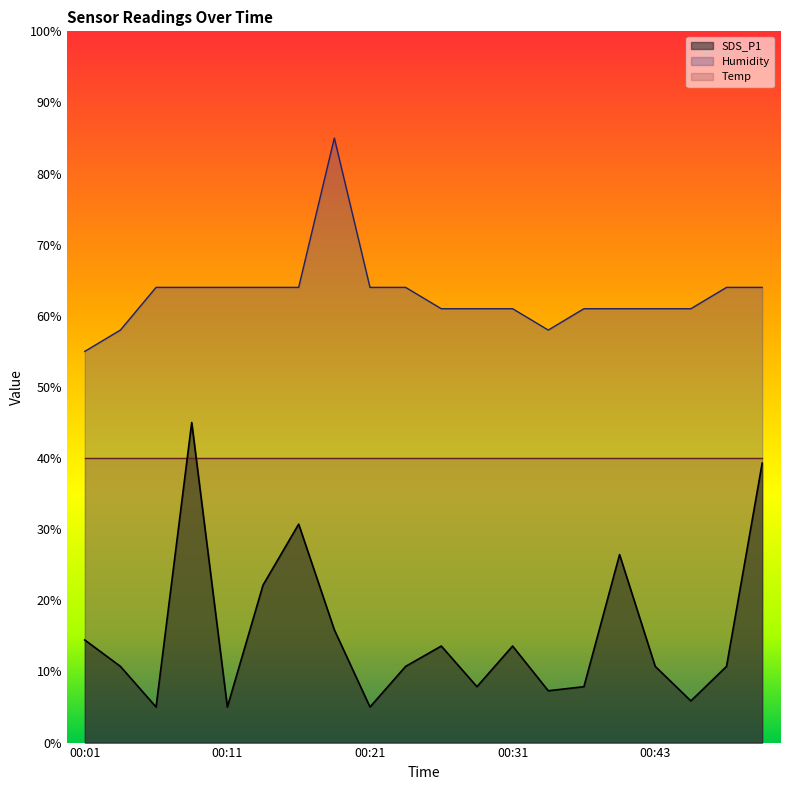

True or false: Humidity and SDS_P1 intersect in this chart.

False